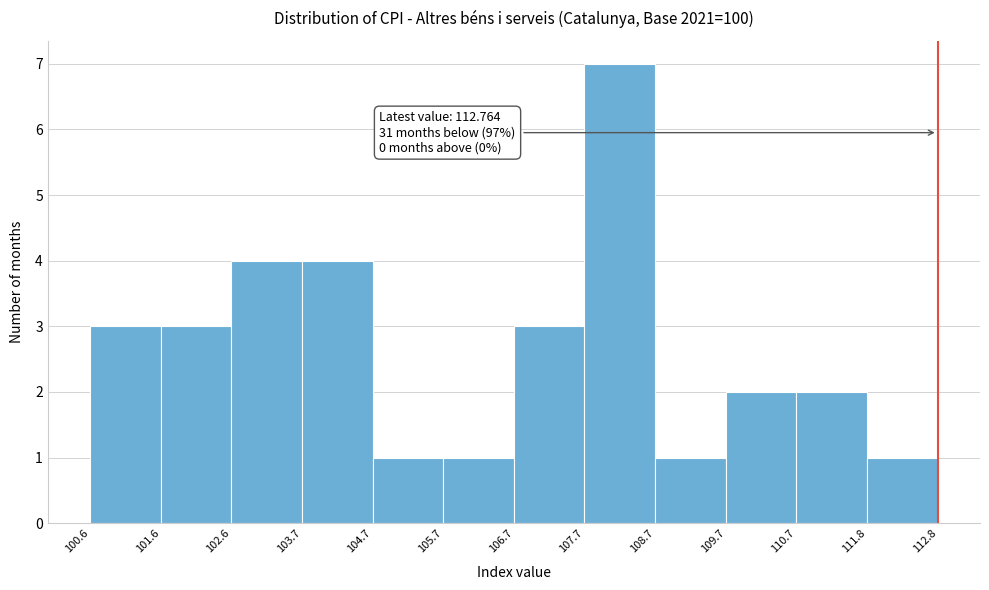

Over which range of the x-axis is the bar tallest?

107.7 to 108.7